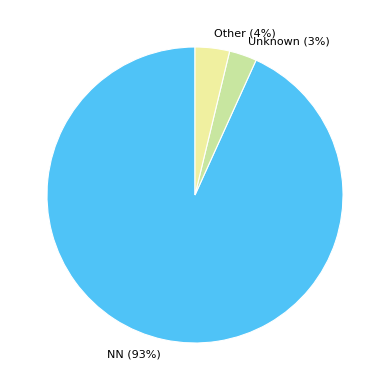

To the nearest percent, what percentage of the pie is Unknown?

3%